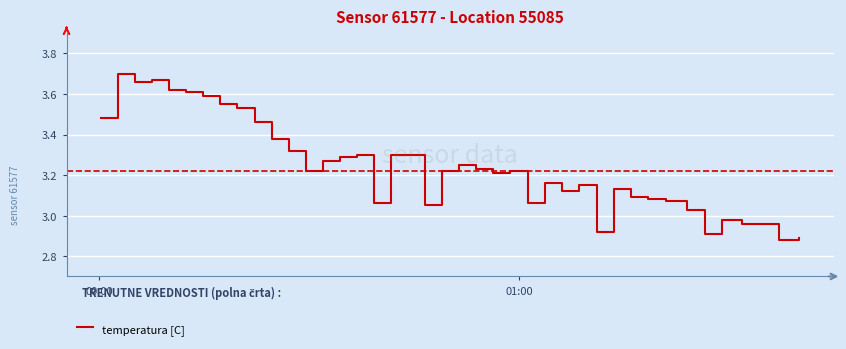

How many lines are shown in the chart?

1